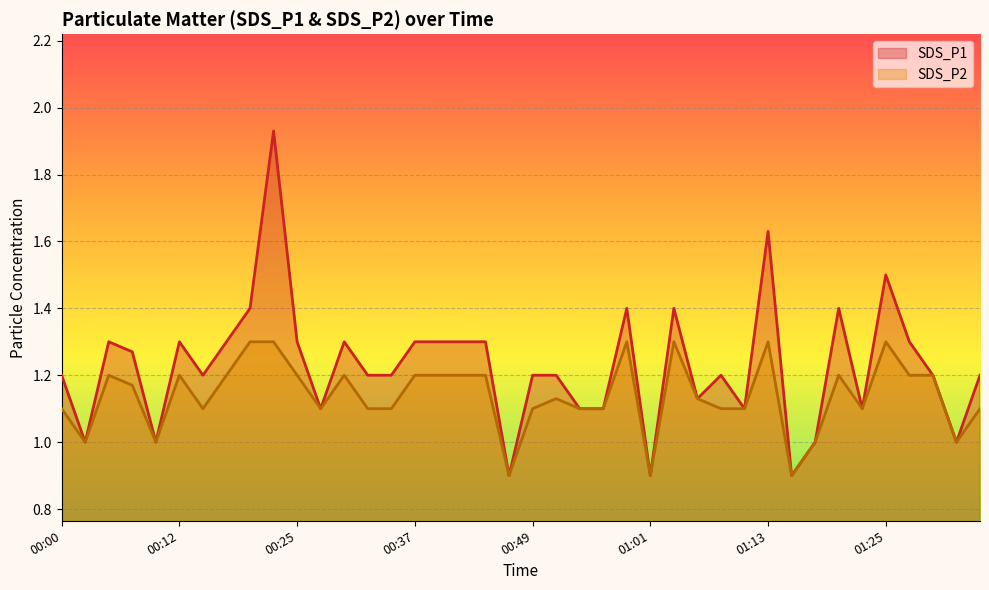

Reading left to right, extract all data points from this chart.

SDS_P1: 1.2	1.0	1.3	1.3	1.0	1.3	1.2	1.3	1.4	1.9	1.3	1.1	1.3	1.2	1.2	1.3	1.3	1.3	1.3	0.9	1.2	1.2	1.1	1.1	1.4	0.9	1.4	1.1	1.2	1.1	1.6	0.9	1.0	1.4	1.1	1.5	1.3	1.2	1.0	1.2
SDS_P2: 1.1	1.0	1.2	1.2	1.0	1.2	1.1	1.2	1.3	1.3	1.2	1.1	1.2	1.1	1.1	1.2	1.2	1.2	1.2	0.9	1.1	1.1	1.1	1.1	1.3	0.9	1.3	1.1	1.1	1.1	1.3	0.9	1.0	1.2	1.1	1.3	1.2	1.2	1.0	1.1